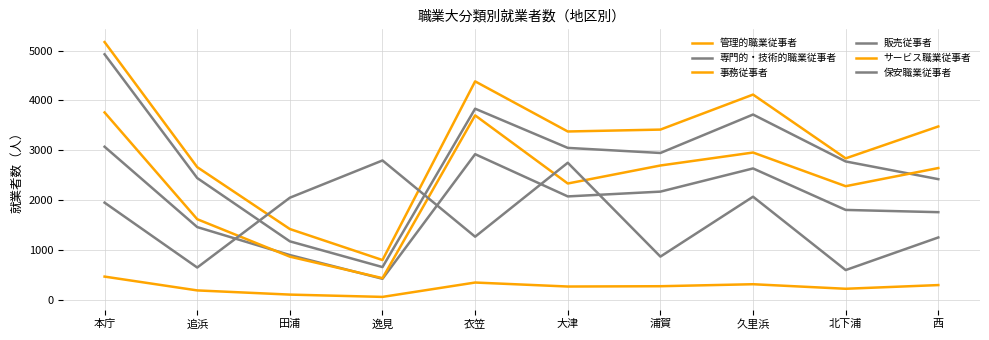

Which category has the lowest value in the 保安職業従事者 series?

北下浦